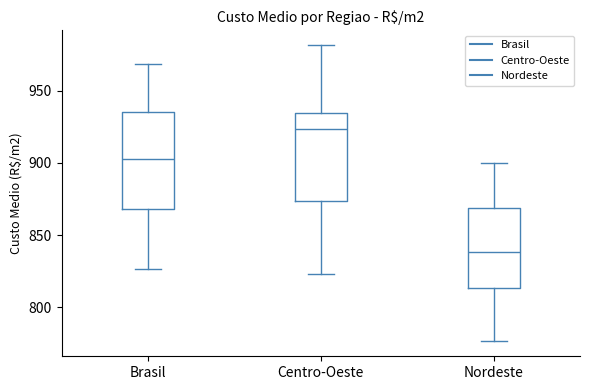

Which box has the highest median line?

Centro-Oeste